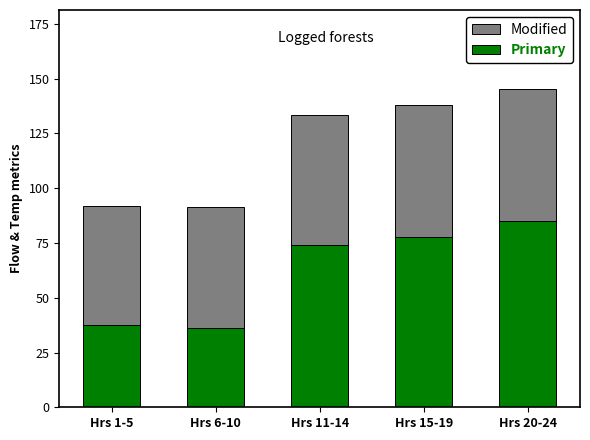

What is the minimum value for Primary?

36.2